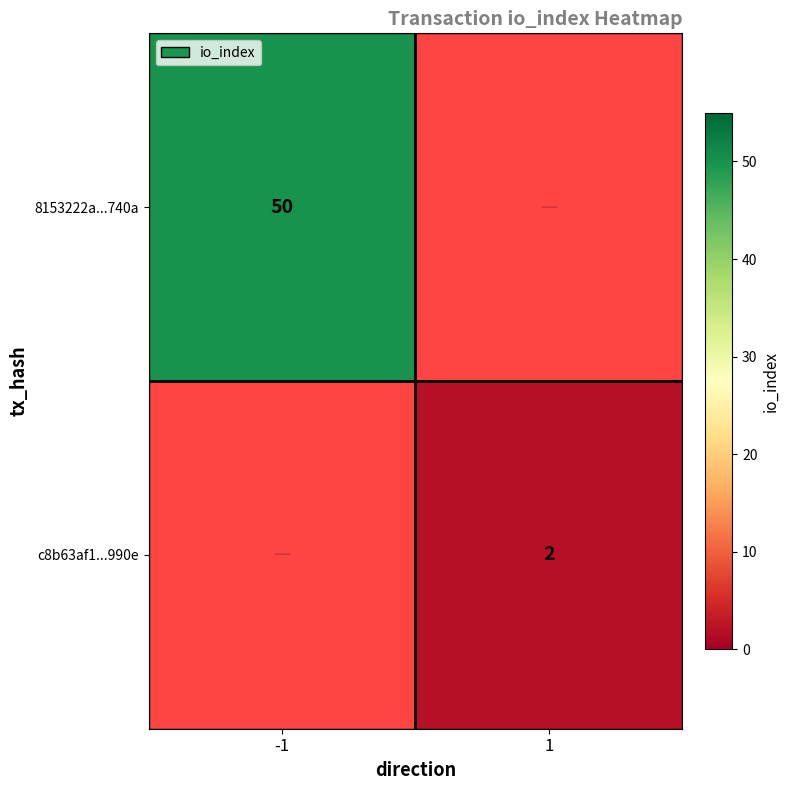

True or false: 8153222a...740a has a value of 82 at -1.

False